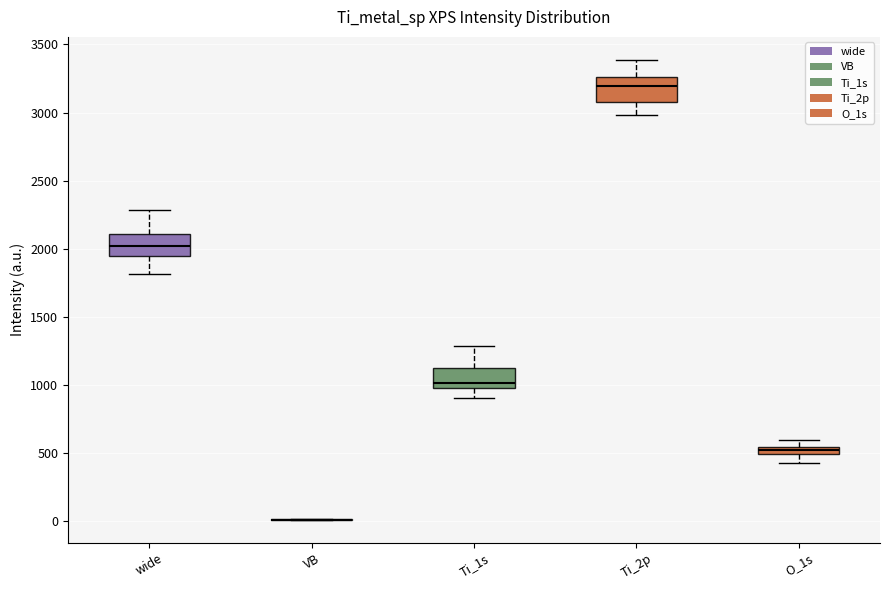

Where is the lower edge of the box for Ti_2p on the y-axis? The values are not printed on the chart, so give them approximately, as read against the axis.

3100